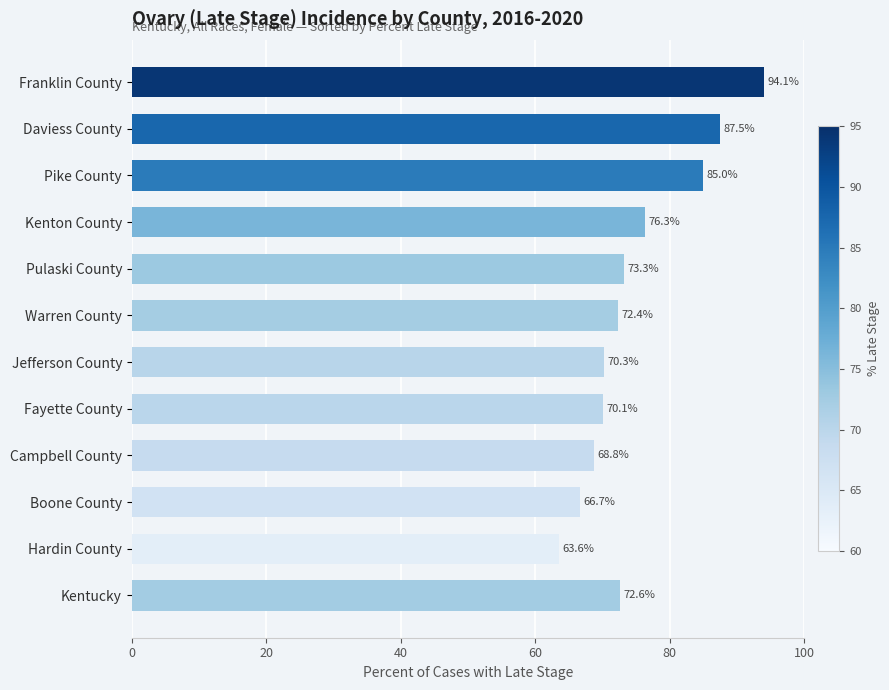

What is the label of the 5th bar from the top?

Pulaski County